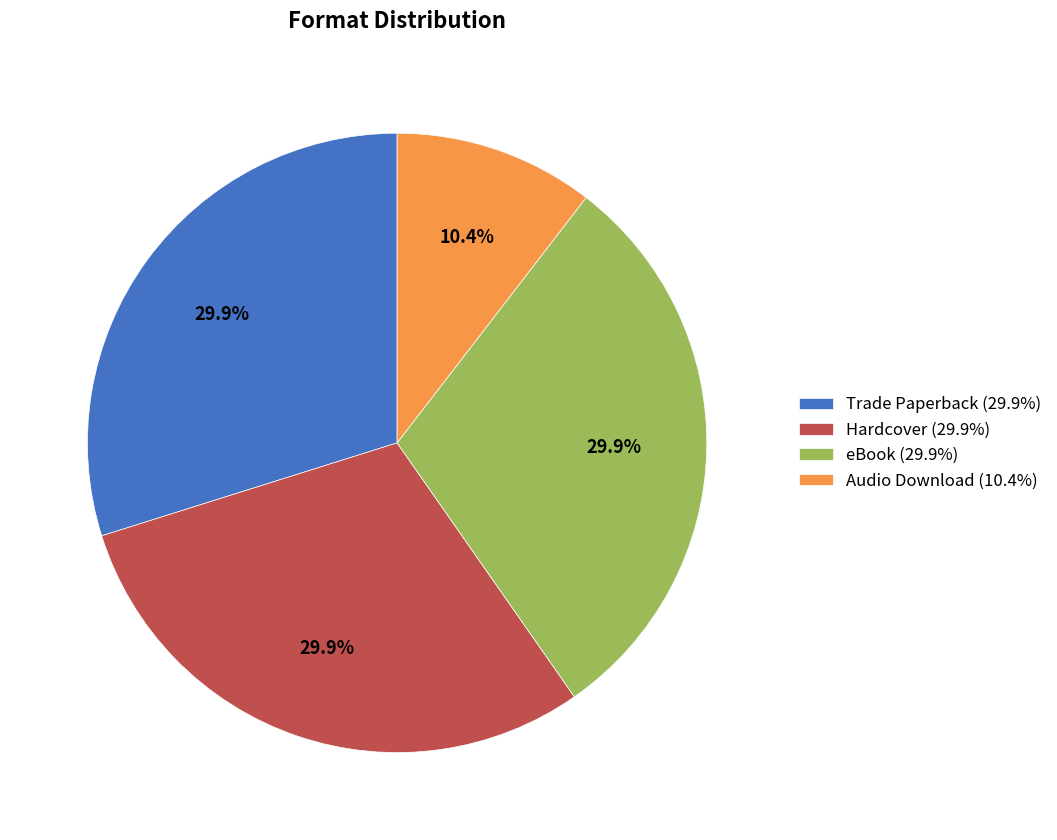

To the nearest percent, what percentage of the pie is Trade Paperback?

30%